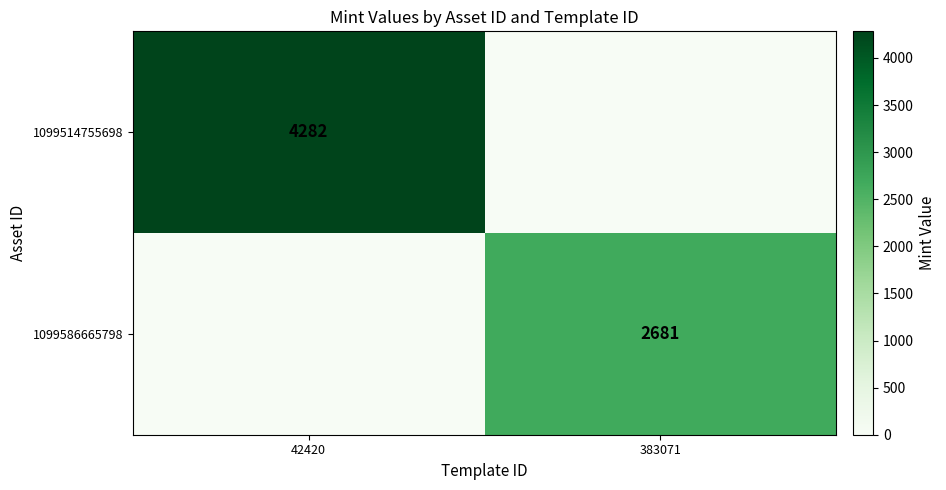

Is the value of 1099514755698 at 42420 greater than the value of 1099586665798 at 383071?

Yes